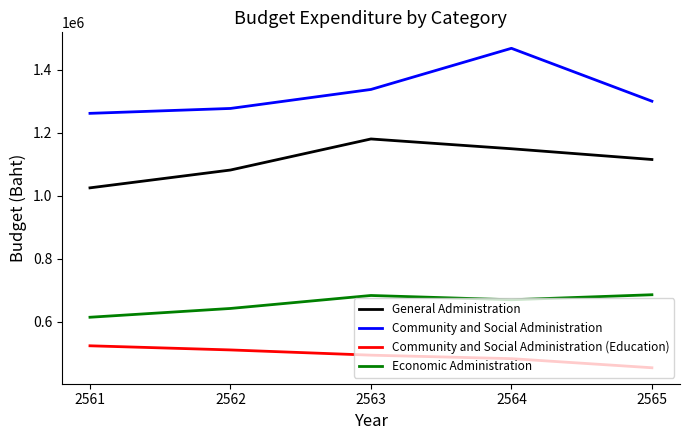

What is the difference between the Community and Social Administration values at 2563 and 2565?

37206